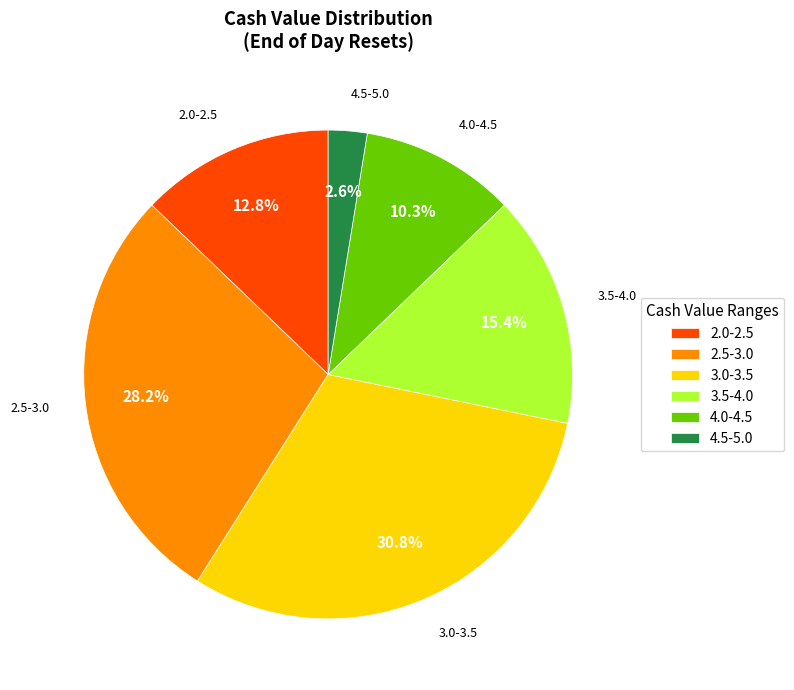

Approximately how many times larger is the value at 3.0-3.5 compared to 2.5-3.0?

1.1